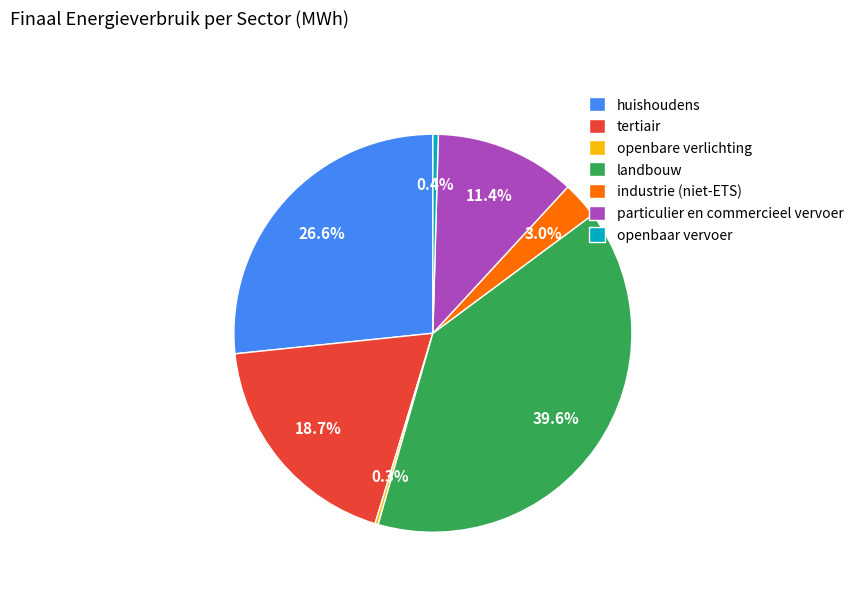

Approximately how many times larger is the value at huishoudens compared to particulier en commercieel vervoer?

2.3